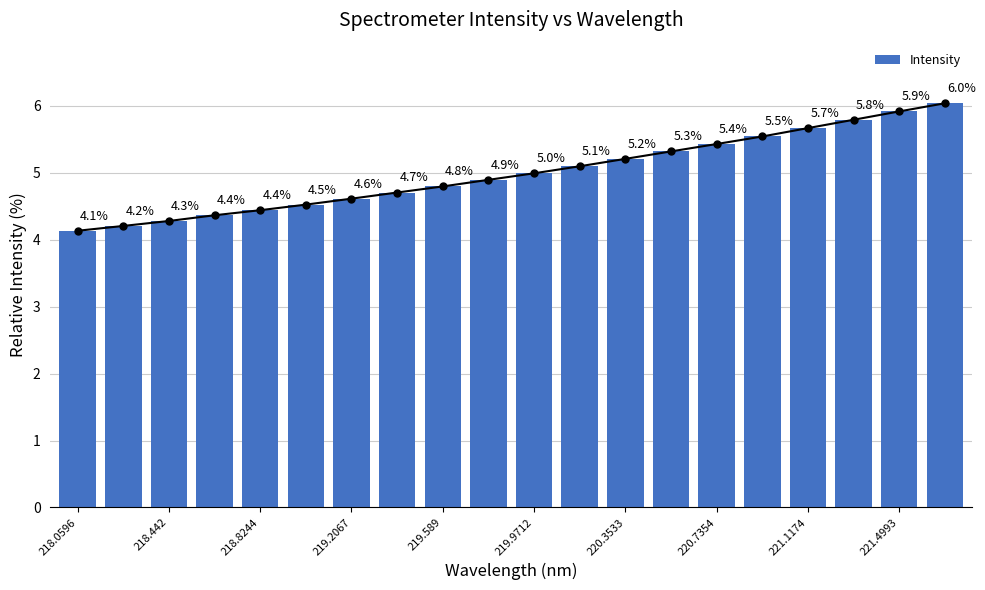

What is the maximum value shown in the chart?

6.0